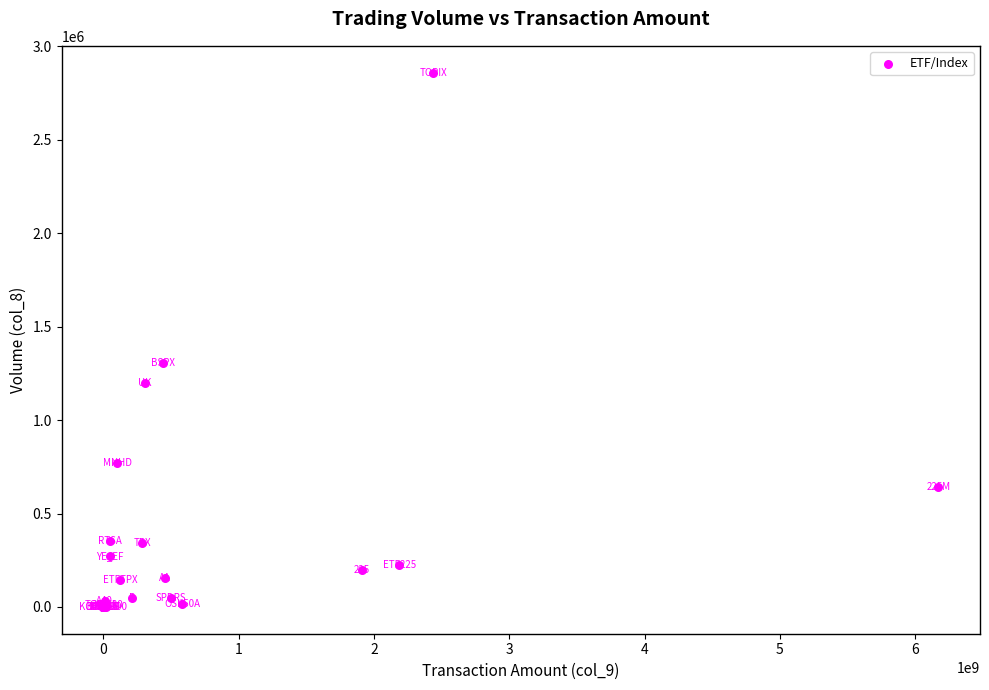

What Y value in the scatter plot is closest to 1430175?

1304000